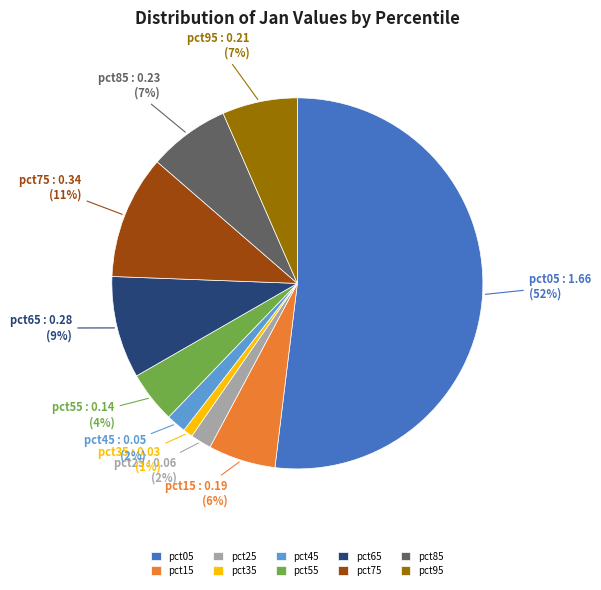

Is it true that pct15 is 6% of the pie?

True